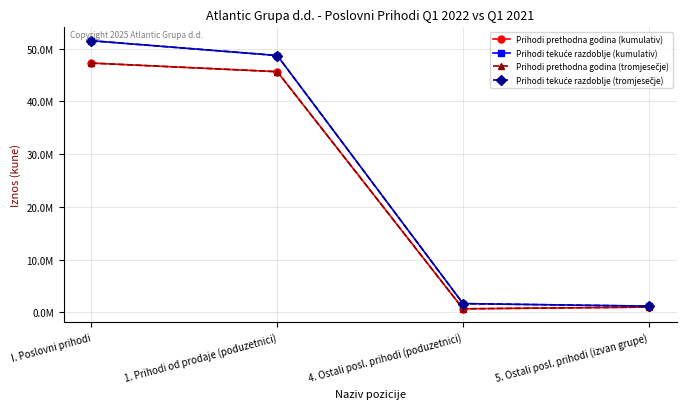

Reading right to left, list all the values displayed in this chart.

Prihodi prethodna godina (kumulativ): 982378	650417	45636540	47269335
Prihodi tekuće razdoblje (kumulativ): 1160883	1641500	48702874	51505257
Prihodi prethodna godina (tromjesečje): 982378	650417	45636540	47269335
Prihodi tekuće razdoblje (tromjesečje): 1160883	1641500	48702874	51505257